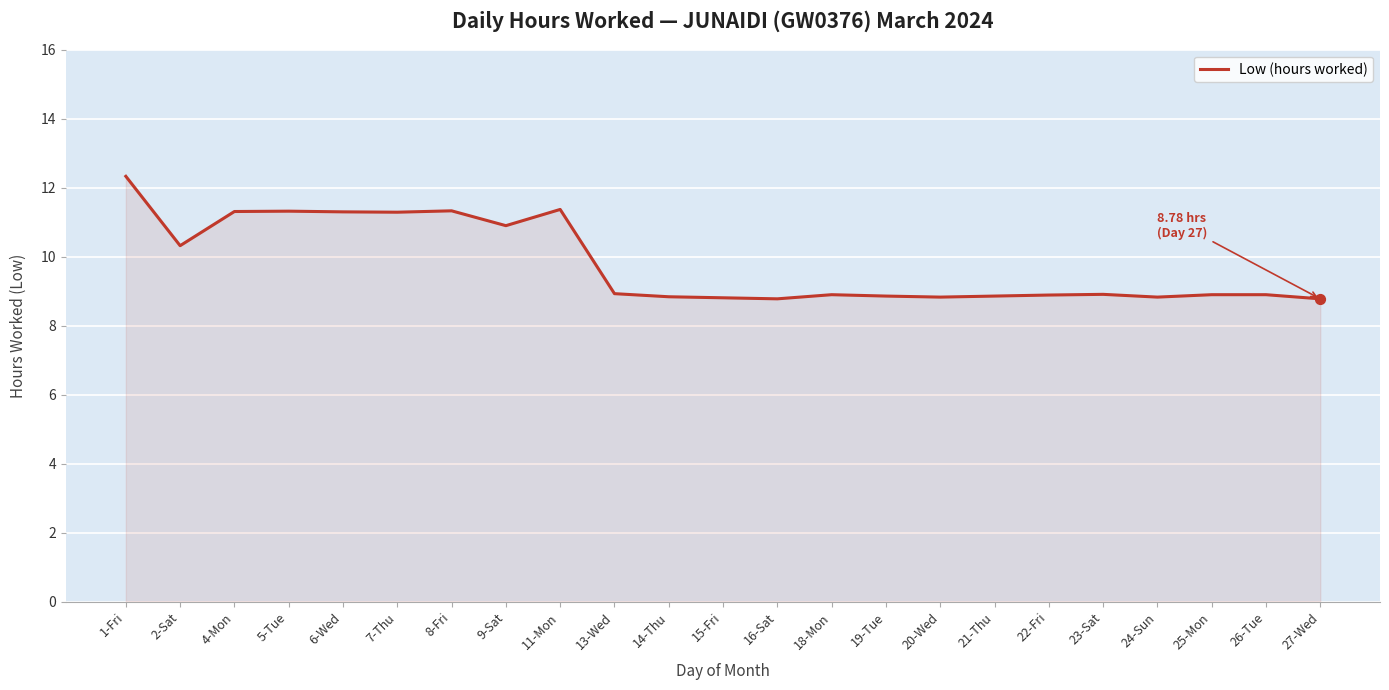

Approximately how many times larger is the value at 21-Thu compared to 16-Sat?

1.0